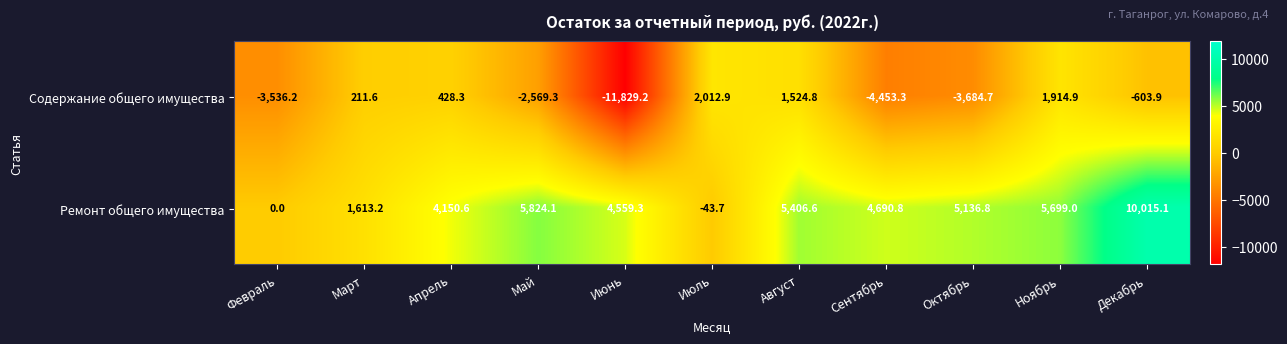

Which series has the largest range (max minus min)?

Содержание общего имущества